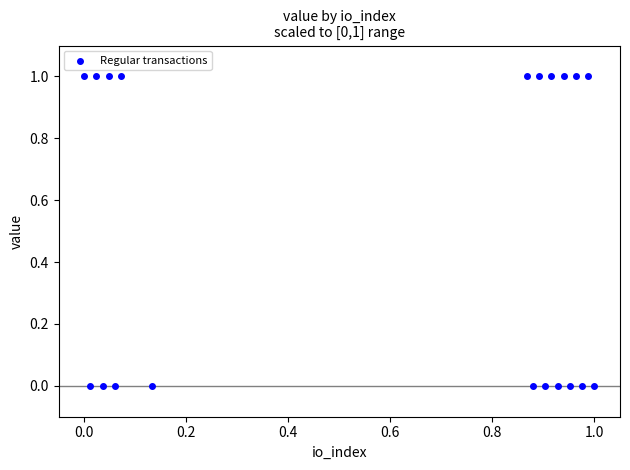

How many points are shown in the scatter plot?

20